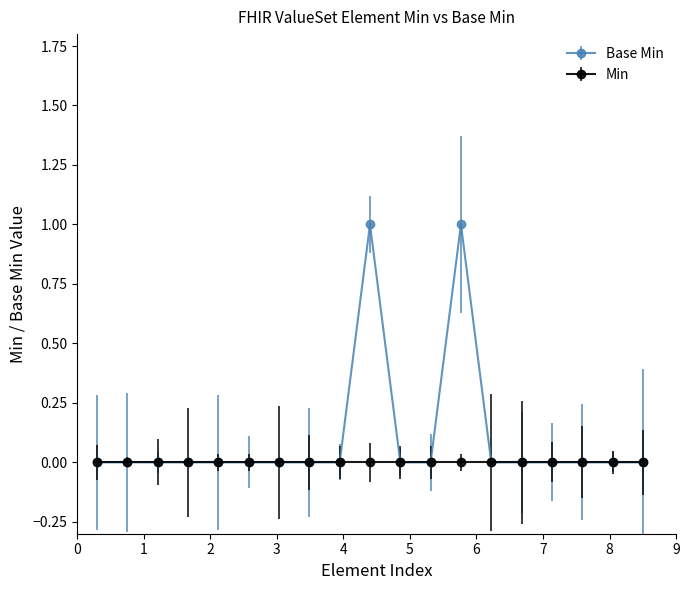

Which series has the largest range (max minus min)?

Base Min